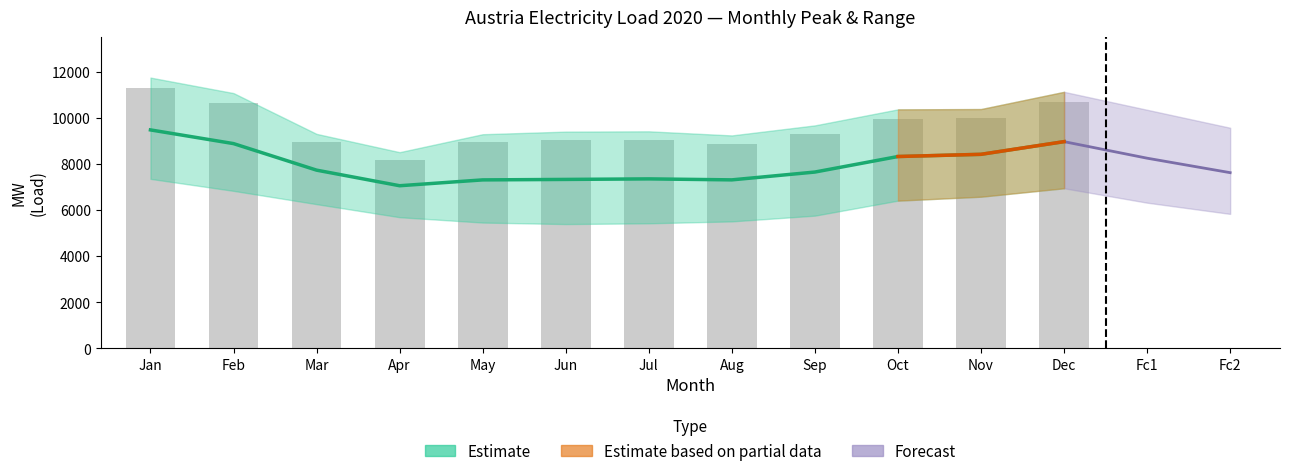

The value at Mar is 8947.3. True or false?

True